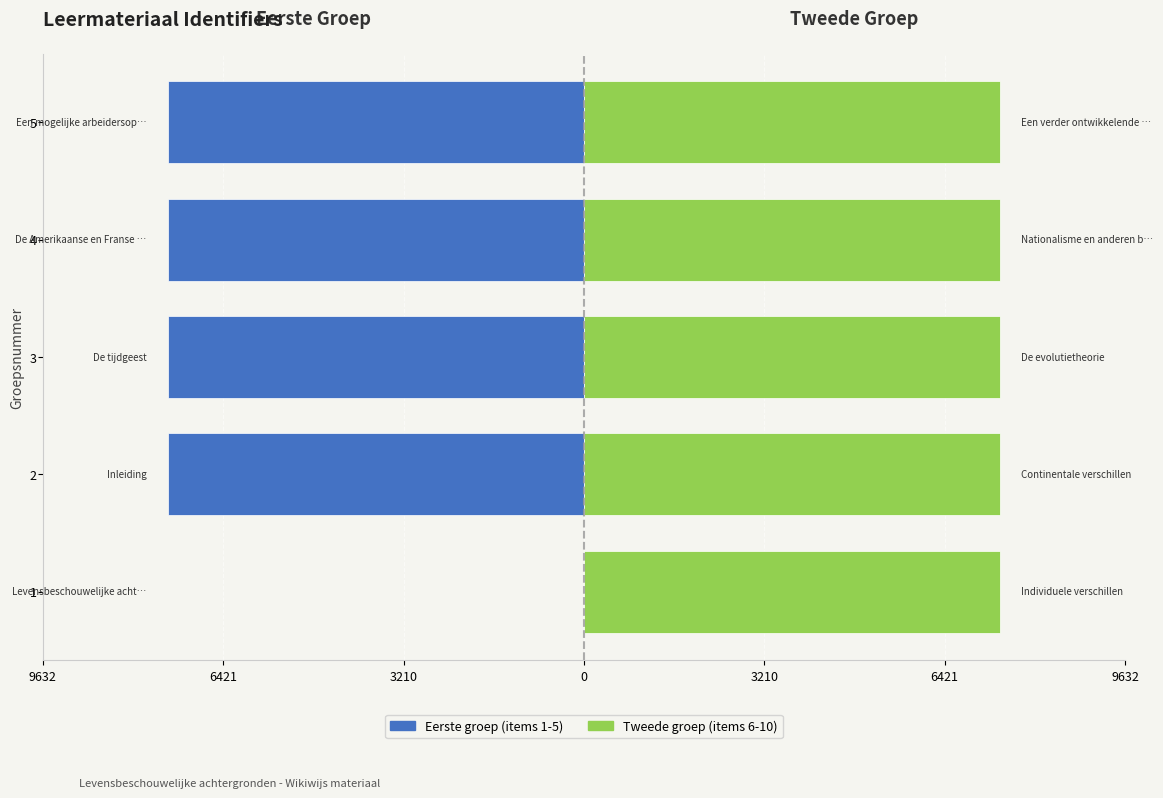

Which series has the largest range (max minus min)?

Eerste groep (Identifiers 1-5)